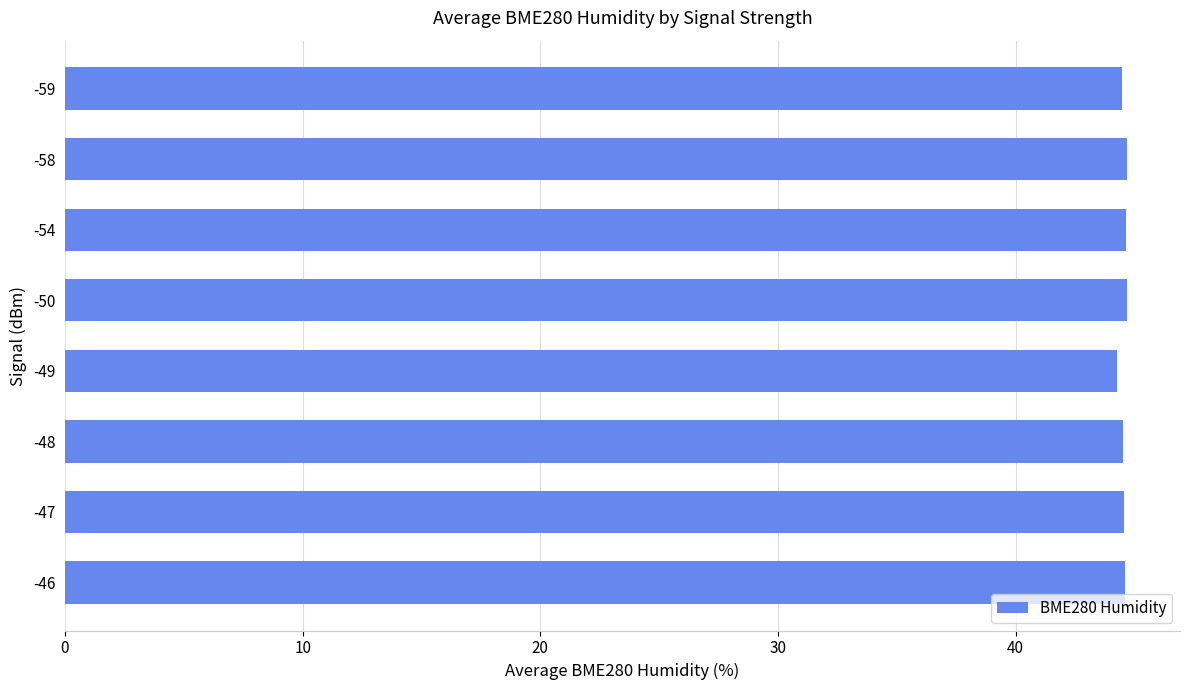

Approximately how many times larger is the value at -54 compared to -58?

1.0